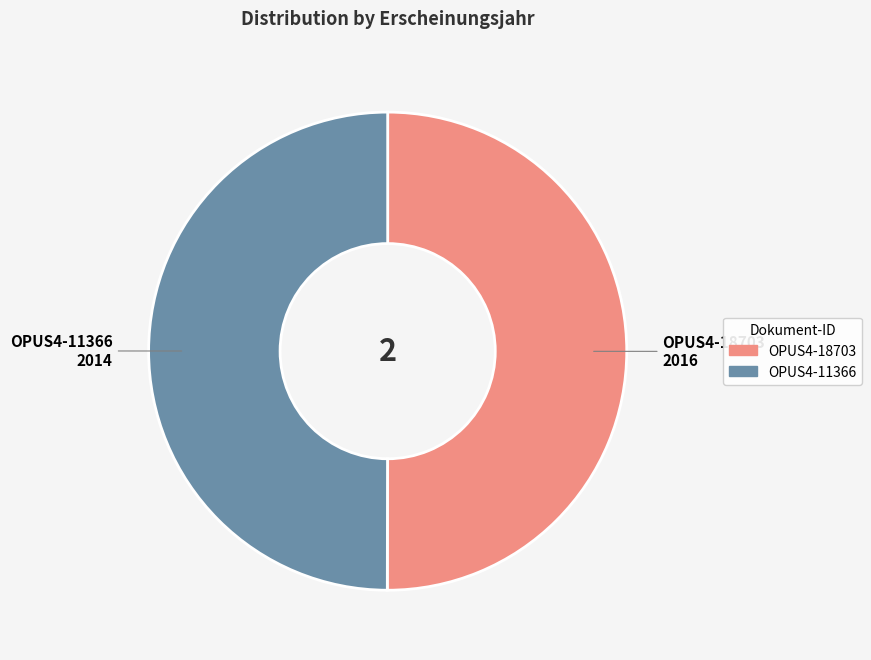

Do OPUS4-18703 and OPUS4-11366 together represent more than half of the pie?

Yes